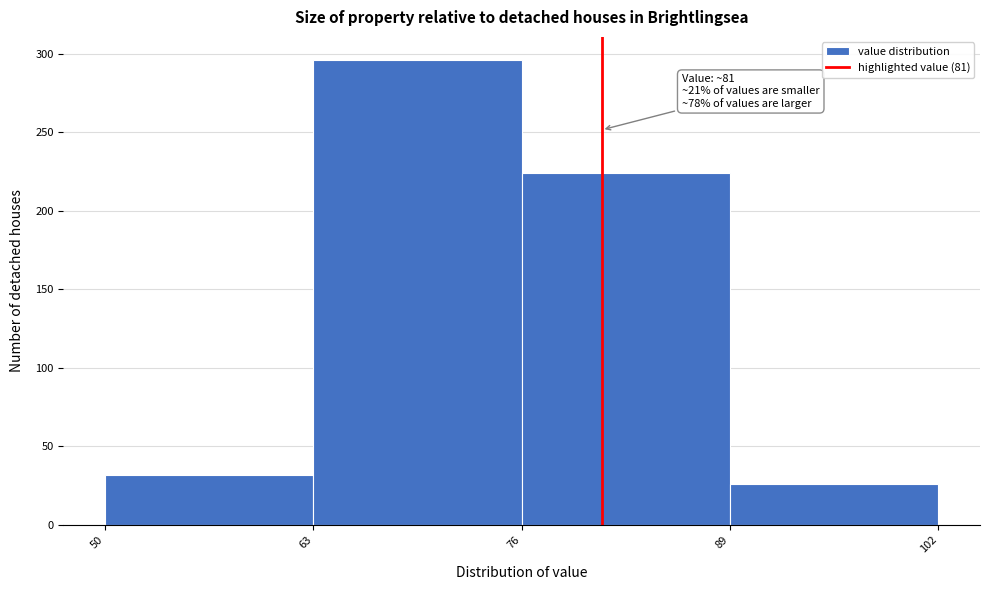

Over which range of the x-axis is the bar tallest?

63 to 76